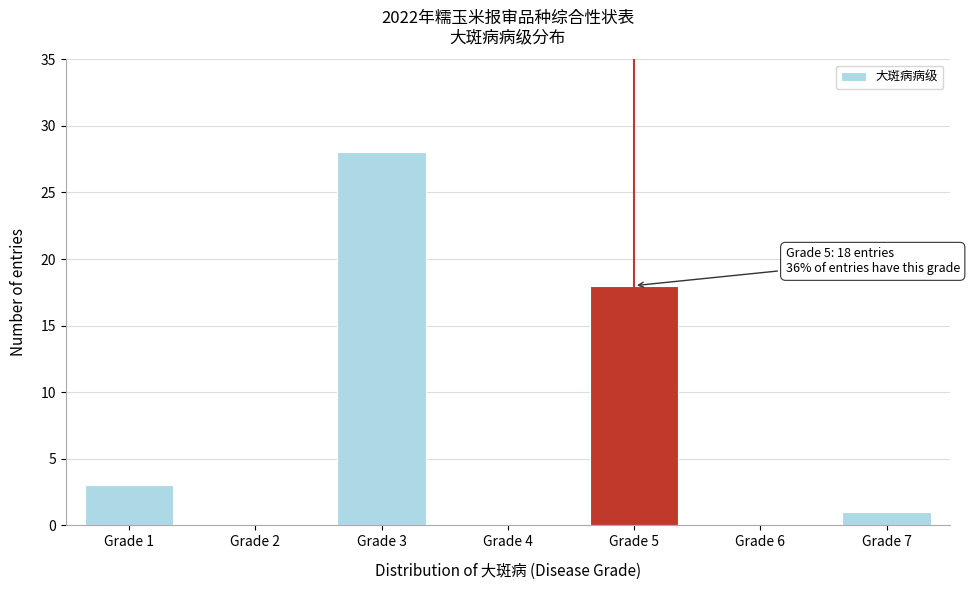

Which range on the x-axis has the tallest bar?

2.5 to 3.5